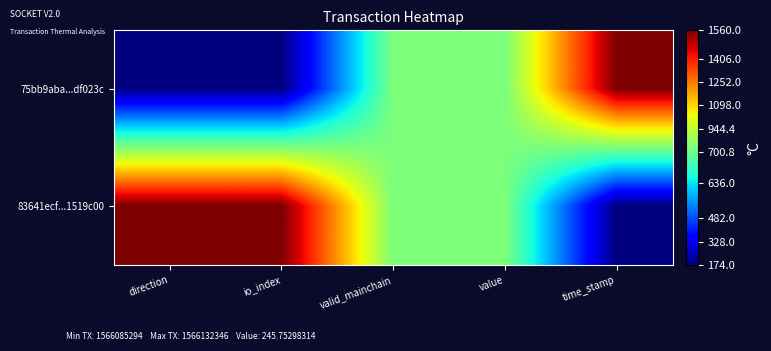

Which series has the largest range (max minus min)?

75bb9aba...df023c